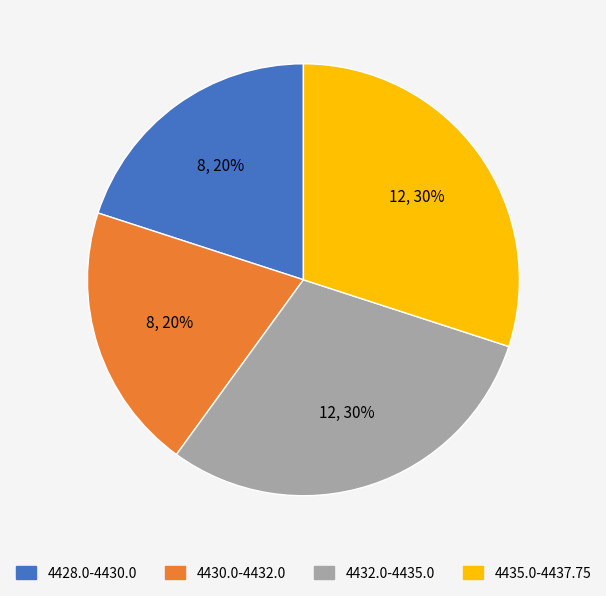

What is the ratio of the value at 4428.0-4430.0 to the value at 4432.0-4435.0?

0.7